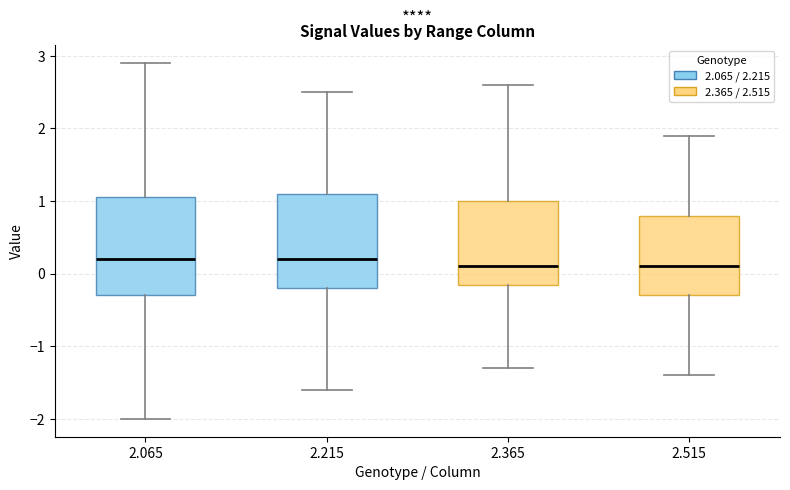

Reading left to right, read every box against the y-axis: the position of its median line, the range the box covers, and the ends of its whiskers. The values are not printed on the chart, so give them approximately, as read against the axis.

2.065: median 0.2, box -0.3 to 1.1, whiskers -2.0 to 2.9
2.215: median 0.2, box -0.2 to 1.1, whiskers -1.6 to 2.5
2.365: median 0.1, box -0.1 to 1.0, whiskers -1.3 to 2.6
2.515: median 0.1, box -0.3 to 0.8, whiskers -1.4 to 1.9